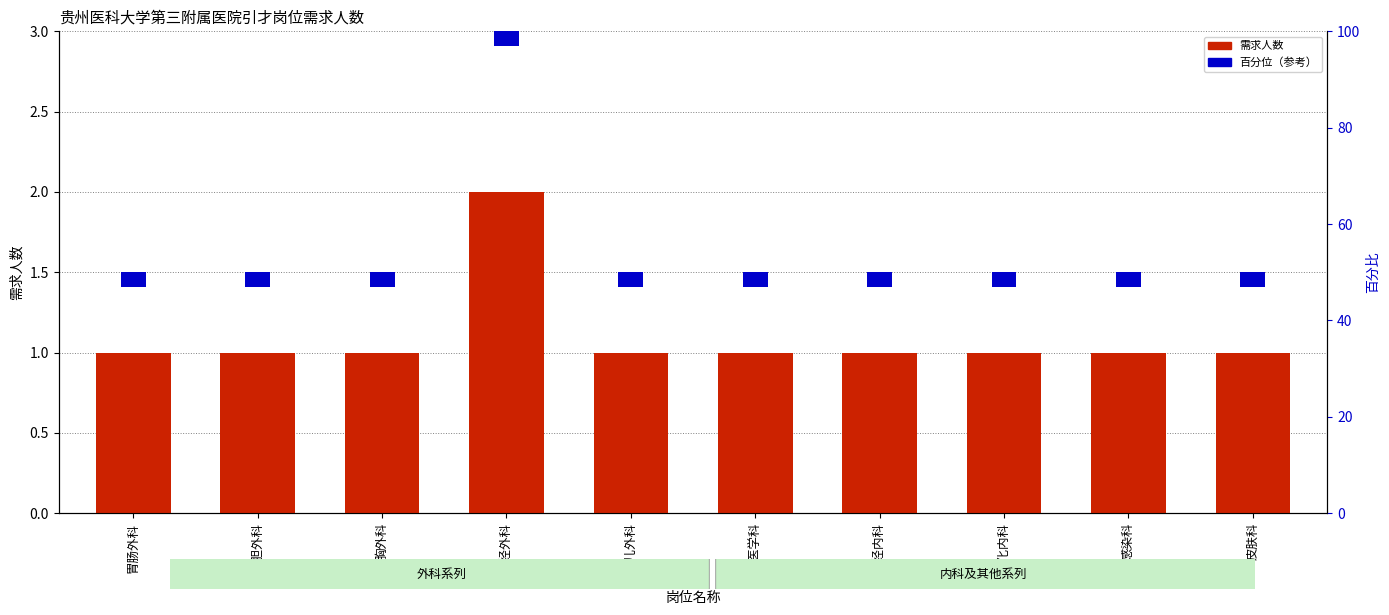

What is the label of the 5th bar from the left?

小儿外科